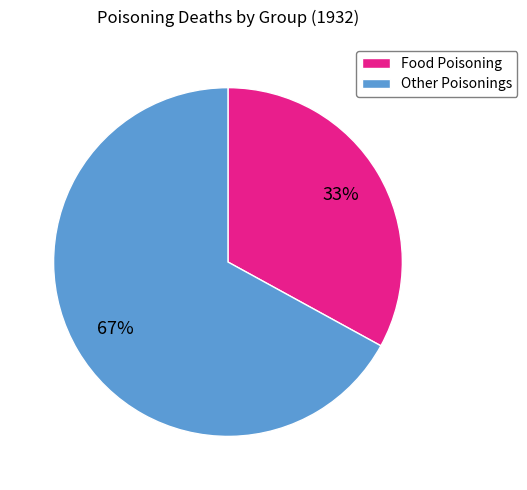

To the nearest percent, what is the difference between the largest and smallest slice percentages?

34%